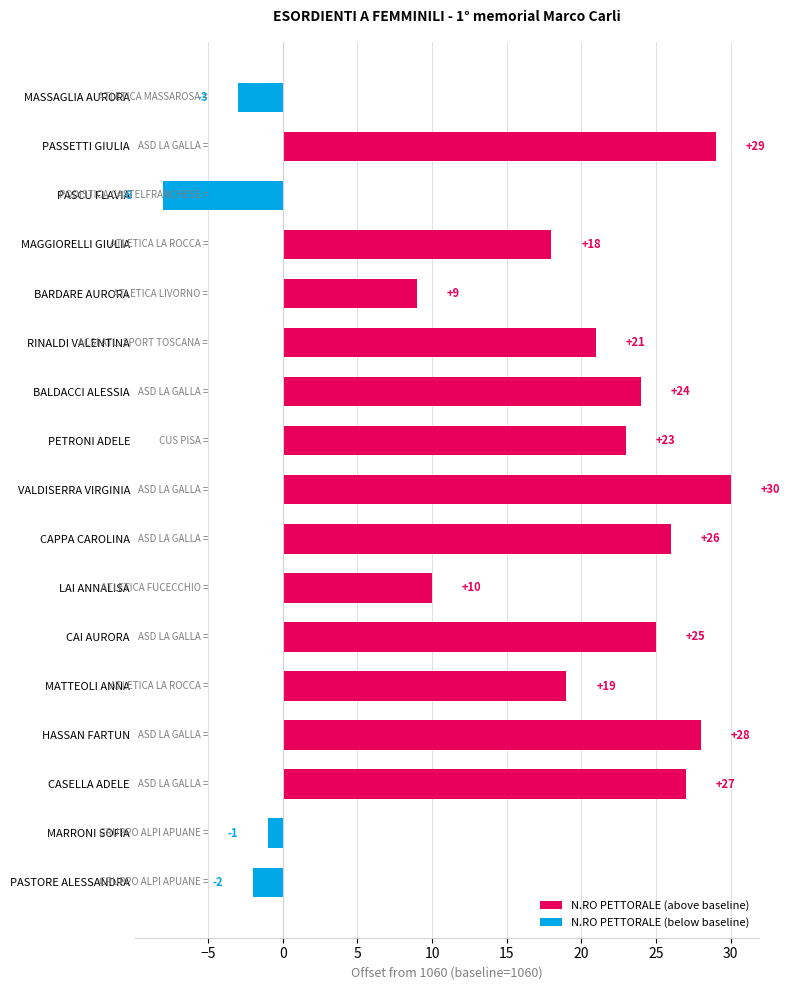

Which series has the largest total across all categories?

N.RO PETTORALE (above baseline)